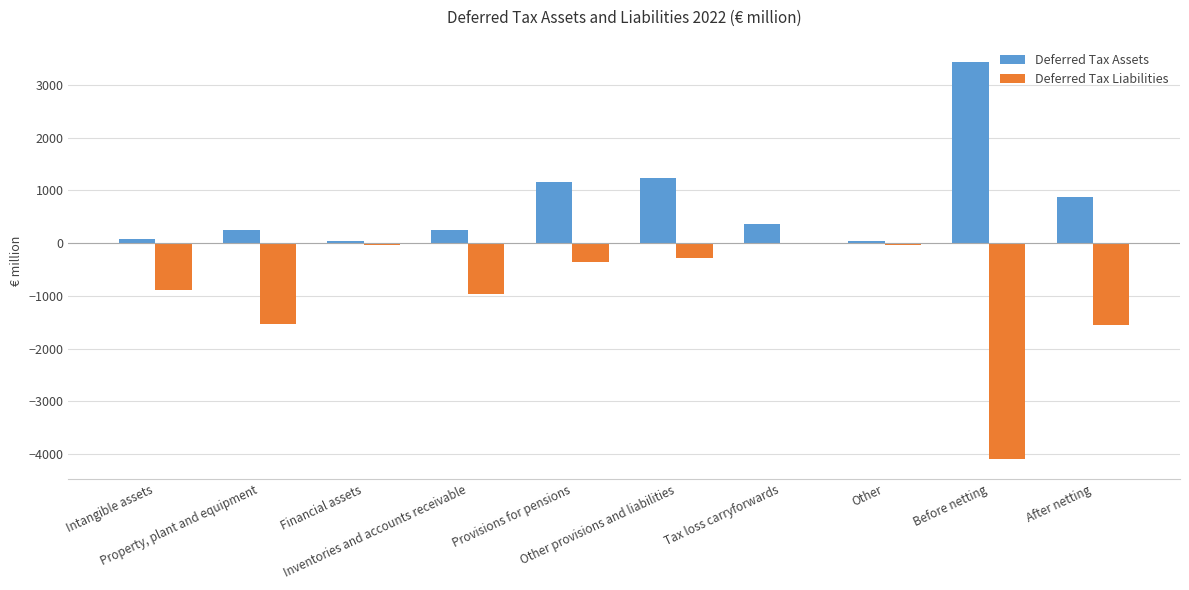

What is the sum of all Deferred Tax Liabilities values?

-9732